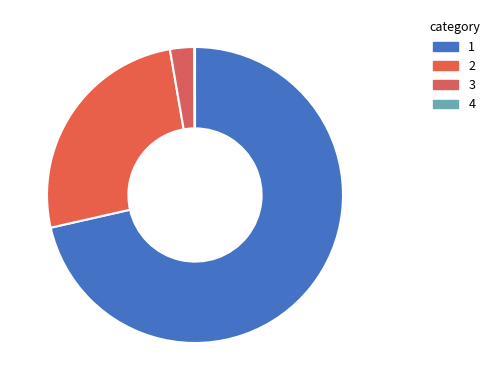

Does any single category account for the majority?

Yes